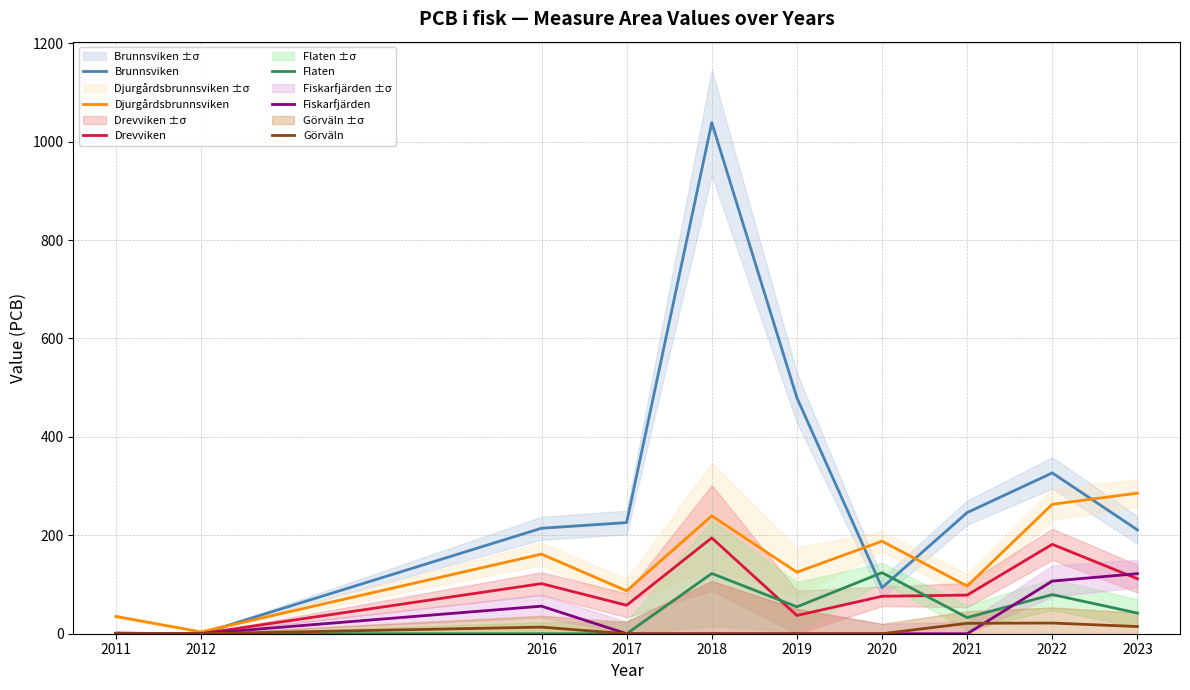

How many times do Brunnsviken and Djurgårdsbrunnsviken cross each other?

4